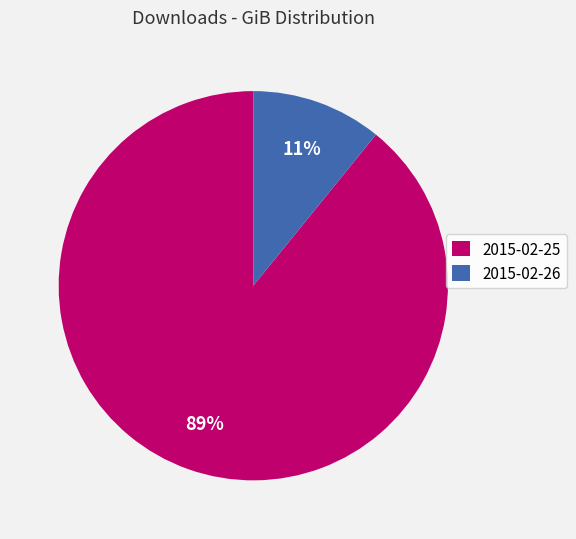

Is it true that 2015-02-25 is 89% of the pie?

True